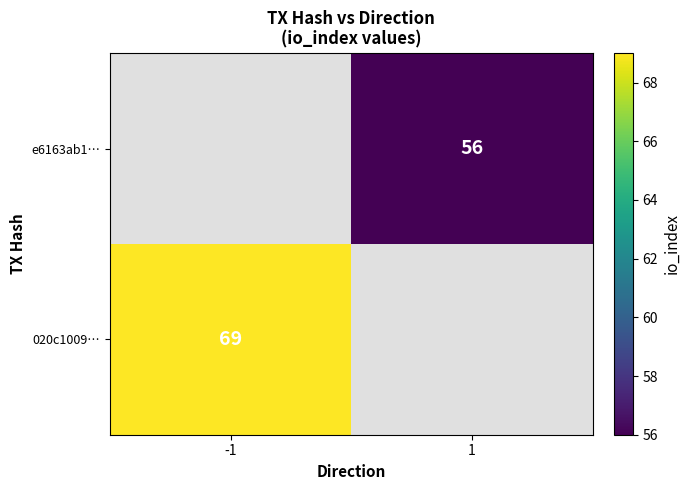

True or false: 020c1009… has a value of 69 at -1.

True